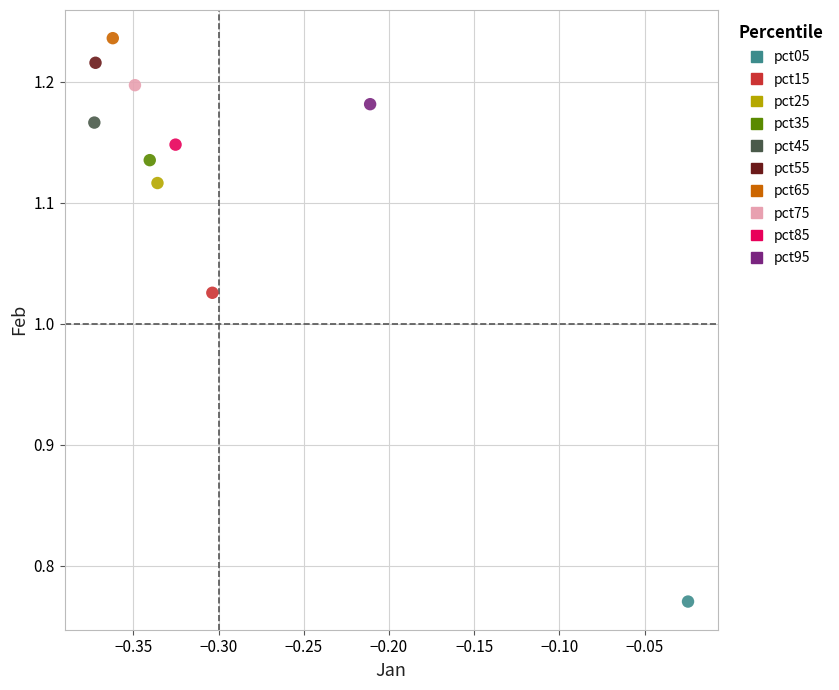

Which series contains the lowest Y value?

pct05